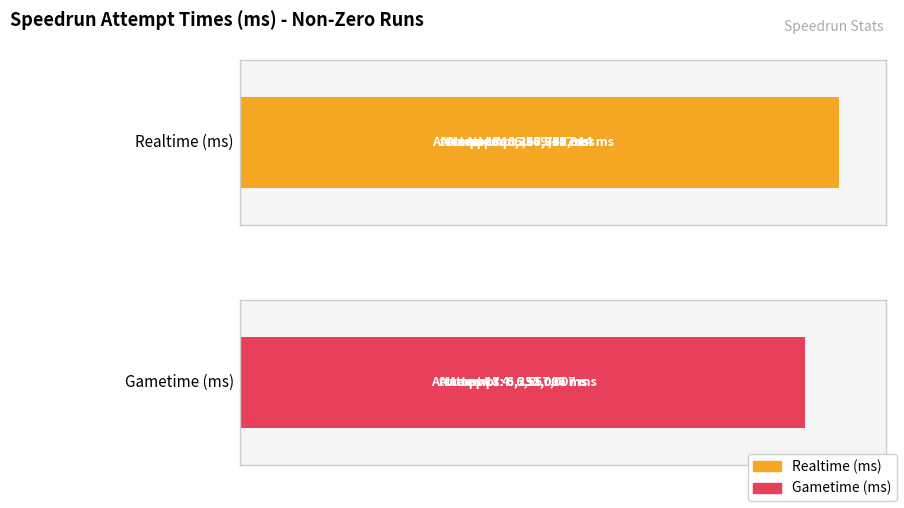

Is the value of Gametime (ms) at 1 greater than the value of Realtime (ms) at 2?

No